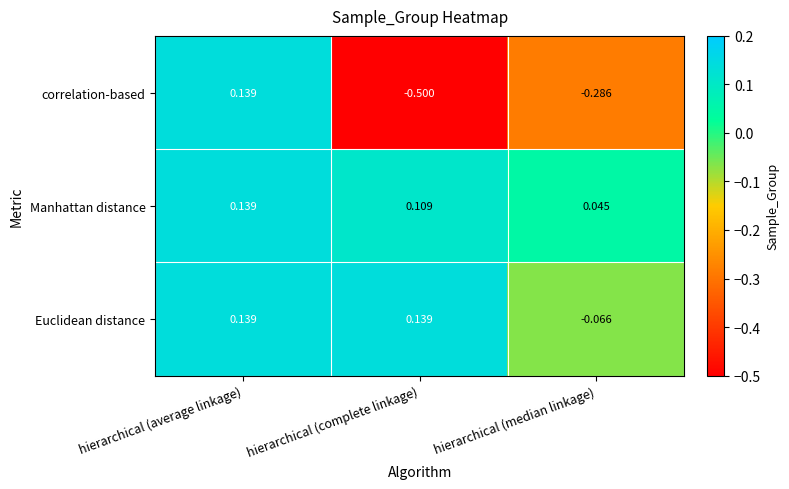

List the labels in order of Manhattan distance value, smallest first.

hierarchical (median linkage), hierarchical (complete linkage), hierarchical (average linkage)